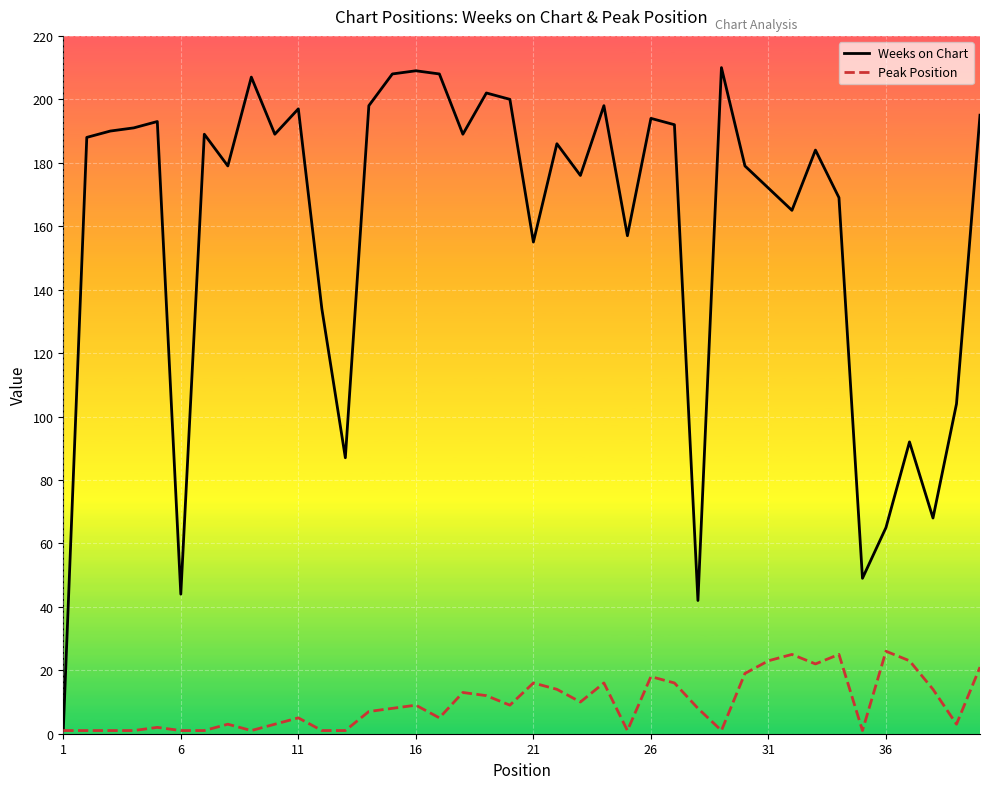

What is the greatest value displayed?

210